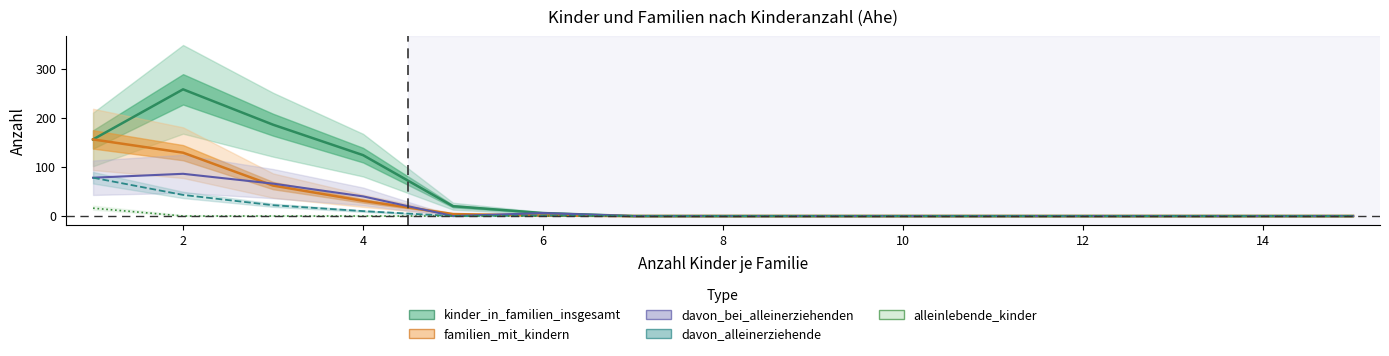

Rank the series by their maximum value, from lowest to highest.

alleinlebende_kinder, davon_alleinerziehende, davon_bei_alleinerziehenden, familien_mit_kindern, kinder_in_familien_insgesamt